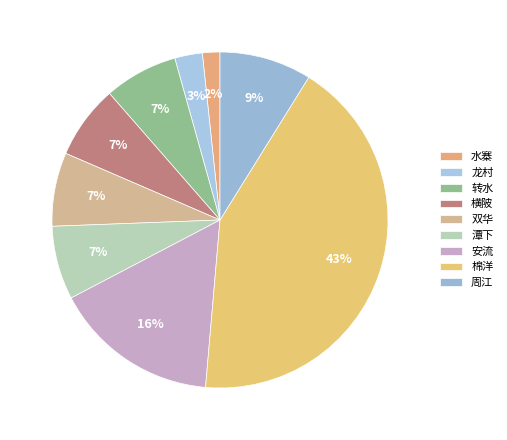

What percentage is the 转水 slice, to the nearest percent?

7%